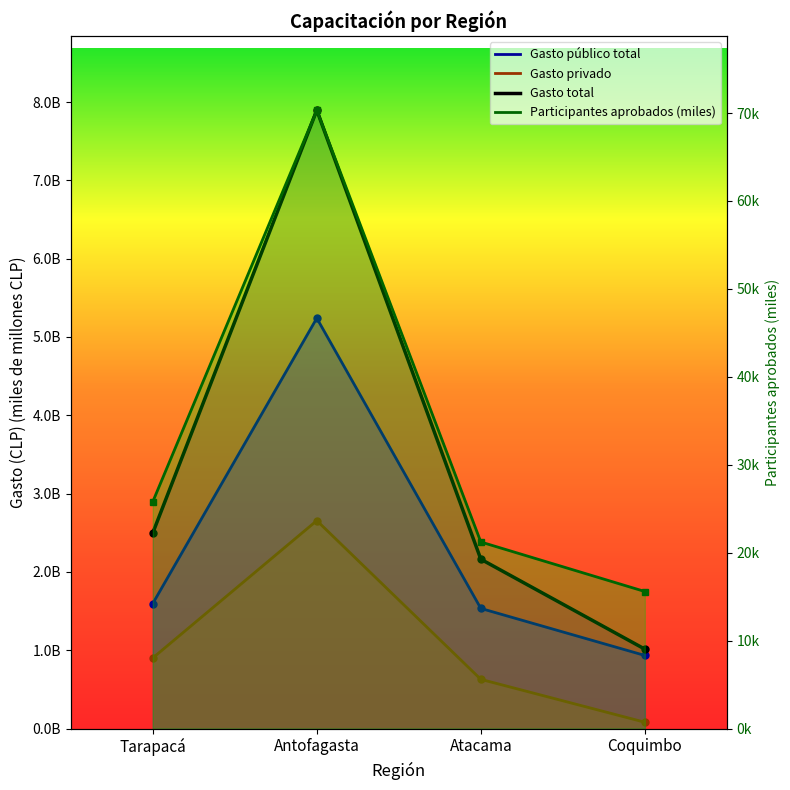

How many lines are shown in the chart?

4